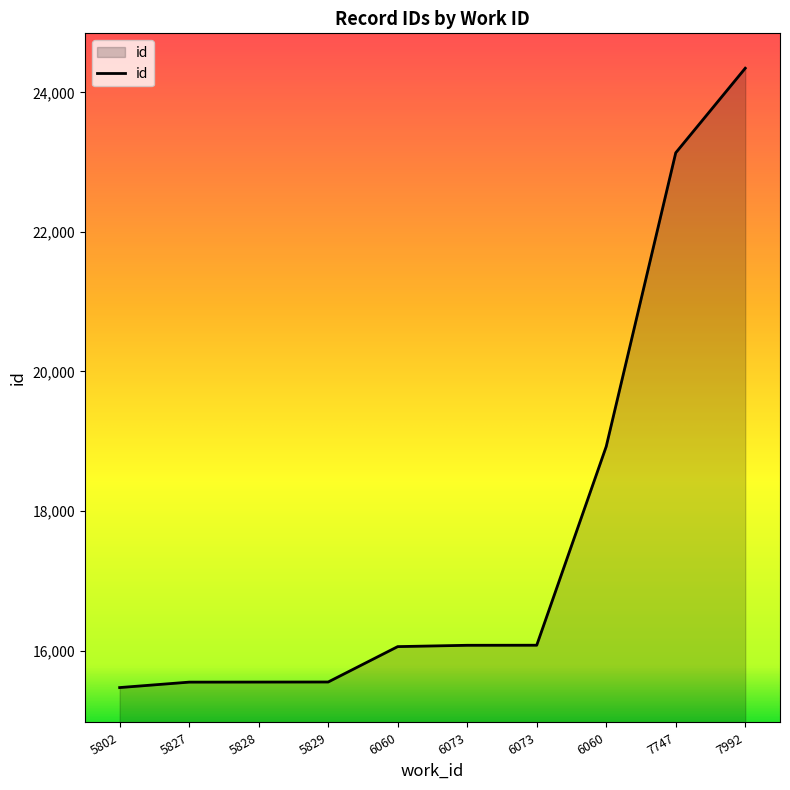

Which category has the highest value across all series?

7992